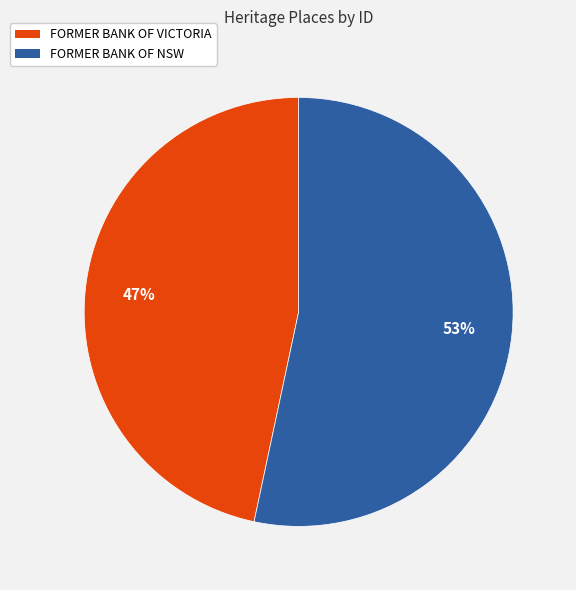

To the nearest percent, what portion does FORMER BANK OF NSW represent?

53%